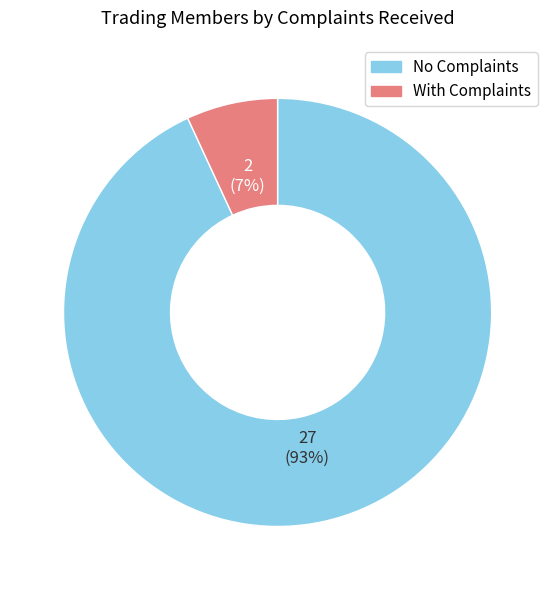

What percentage is the No Complaints slice, to the nearest percent?

93%